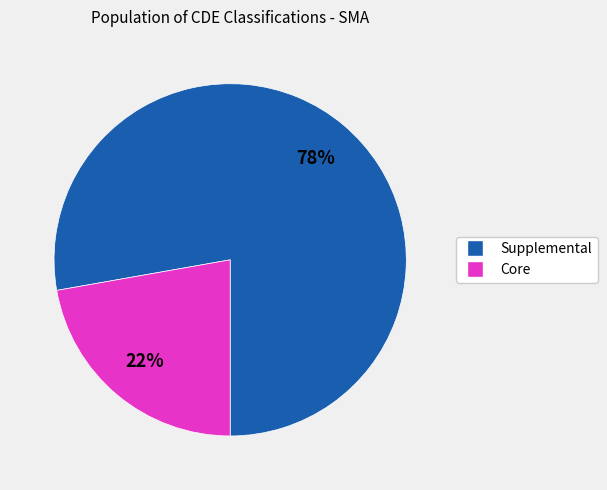

To the nearest percent, what is the average slice percentage?

50%